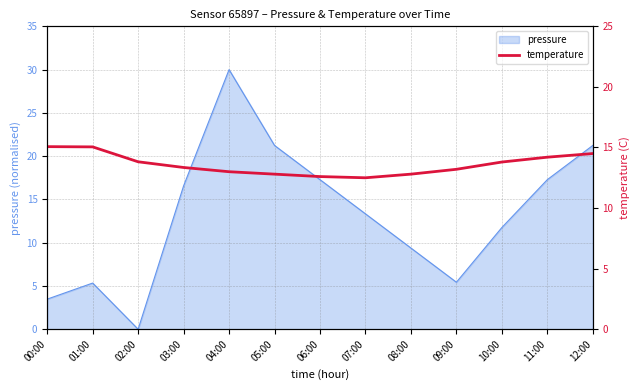

The value of pressure at 10:00 is 16.2. True or false?

False